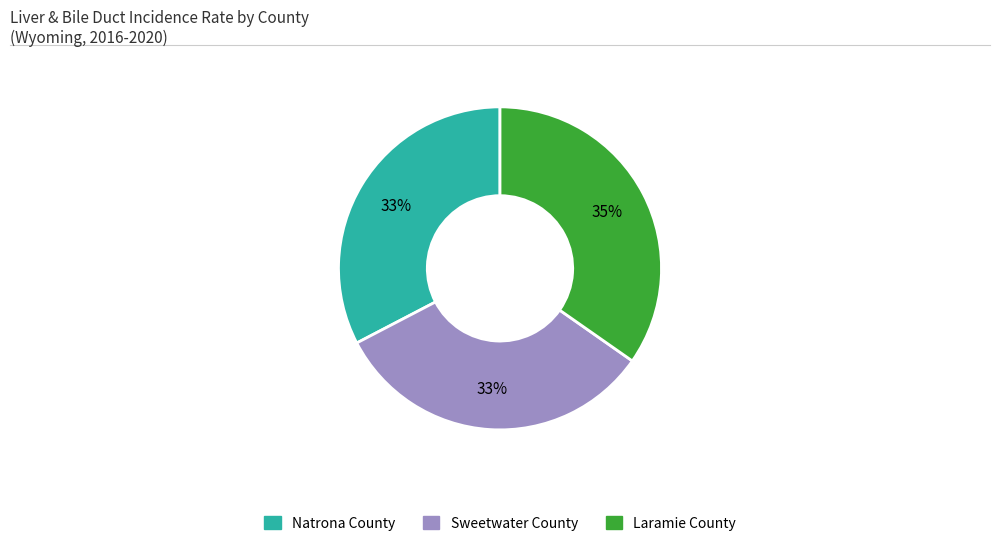

Which category has the biggest portion of the pie?

Laramie County